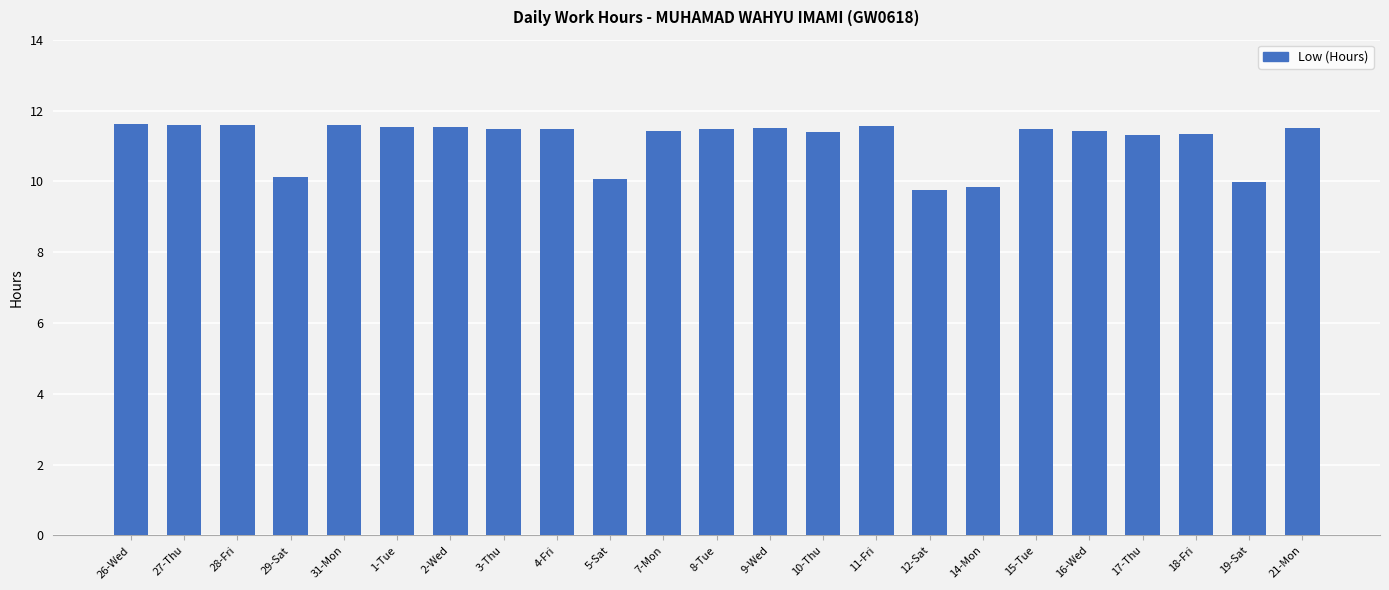

What is the change in value from 29-Sat to 17-Thu?

+1.2